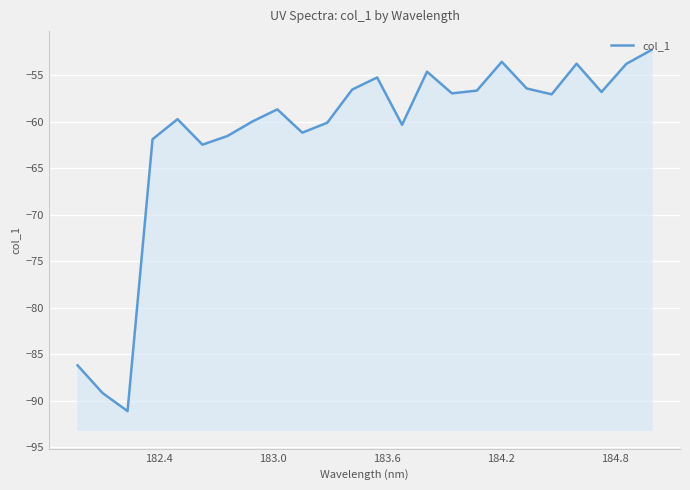

What is the minimum value shown in the chart?

-91.1